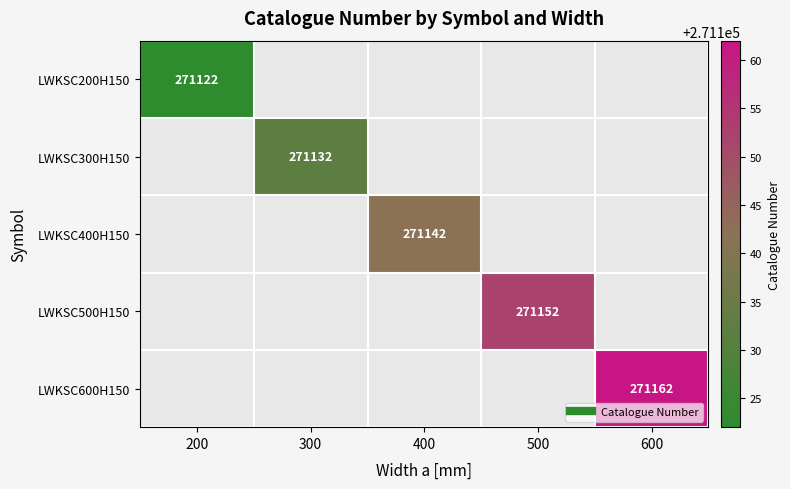

How many positive values does the LWKSC400H150 series have?

1